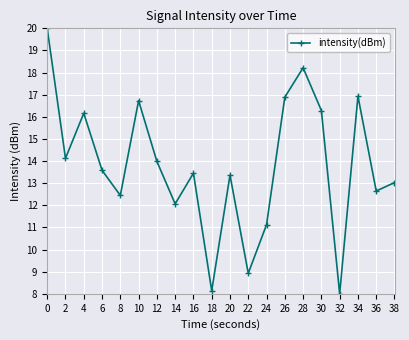

Reading left to right, list all the values displayed in this chart.

20.0	14.1	16.2	13.6	12.4	16.7	14.0	12.1	13.5	8.1	13.4	8.9	11.1	16.9	18.2	16.3	8.0	16.9	12.6	13.0